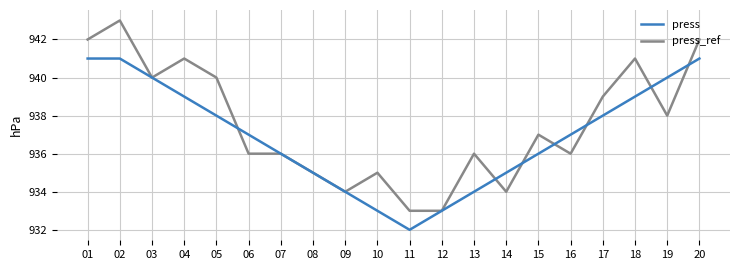

What is the maximum value shown in the chart?

943